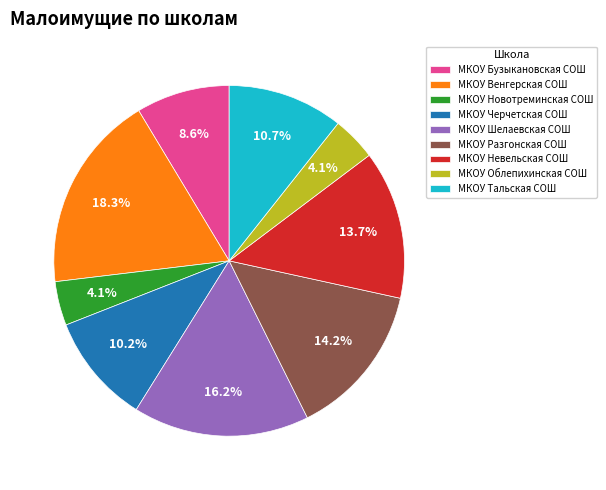

What is the largest slice in the pie chart?

МКОУ Венгерская СОШ